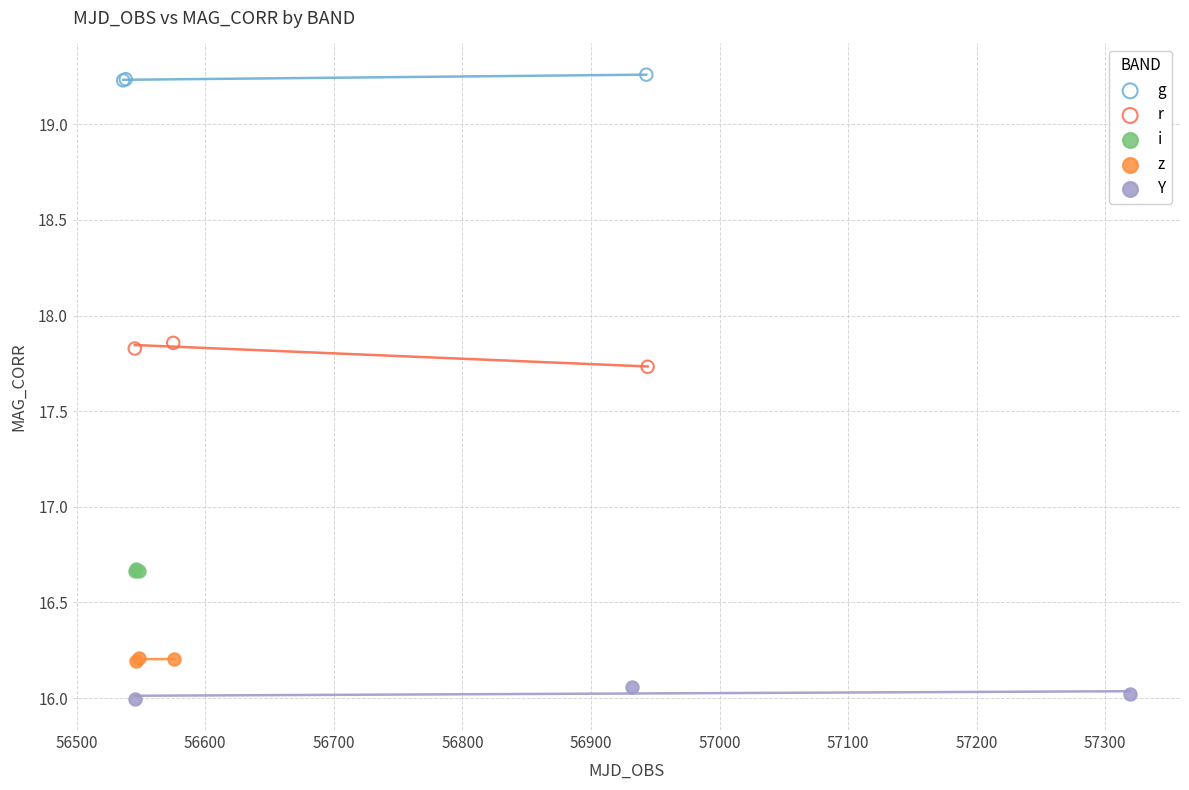

Which series reaches the minimum Y coordinate?

Y